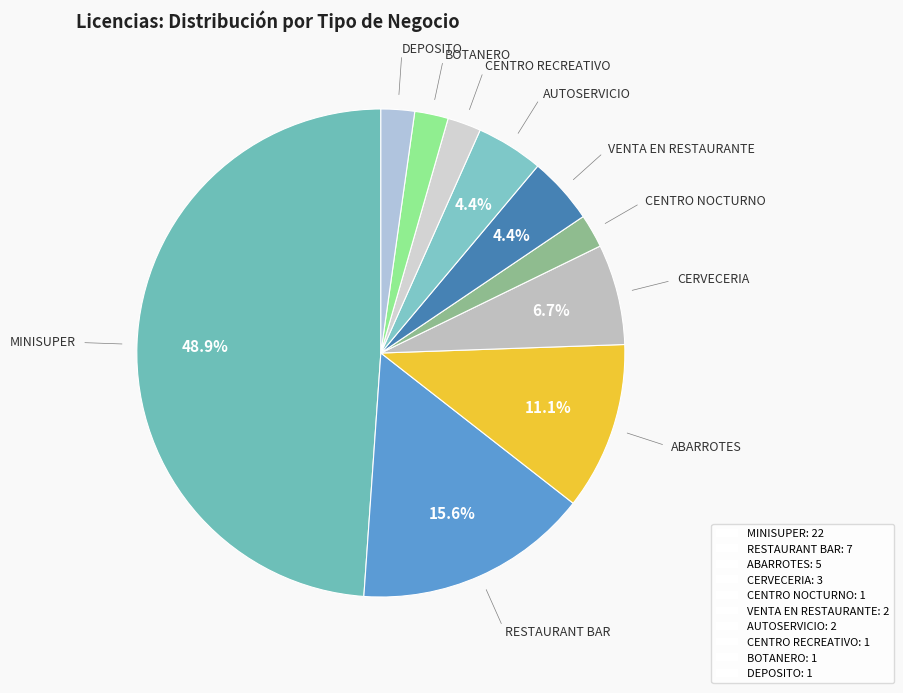

To the nearest percent, what is the difference between the largest and smallest slice percentages?

47%